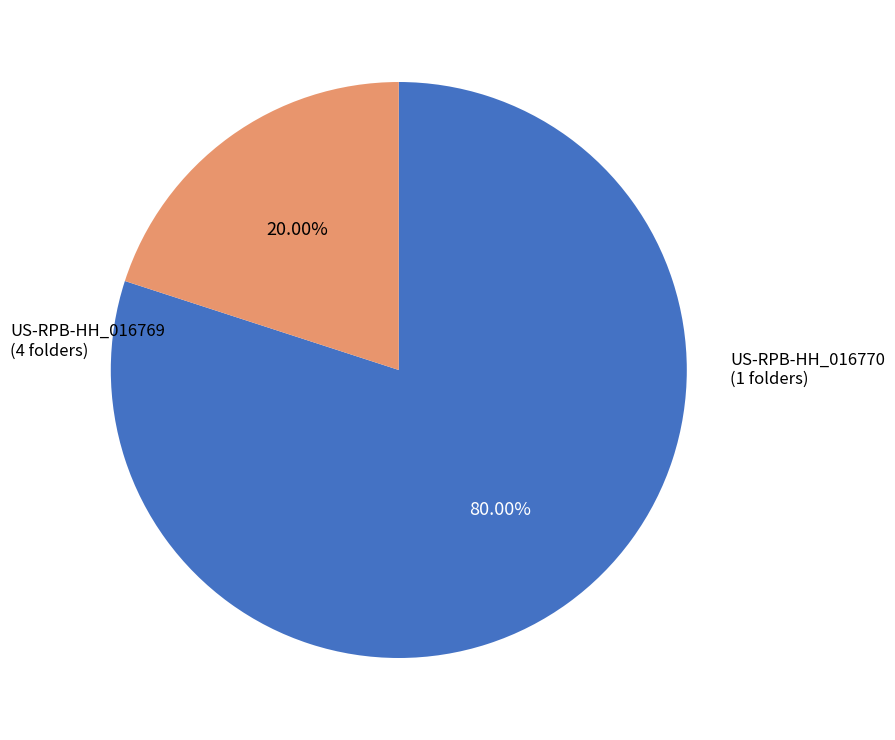

Is there a majority slice in this chart?

Yes